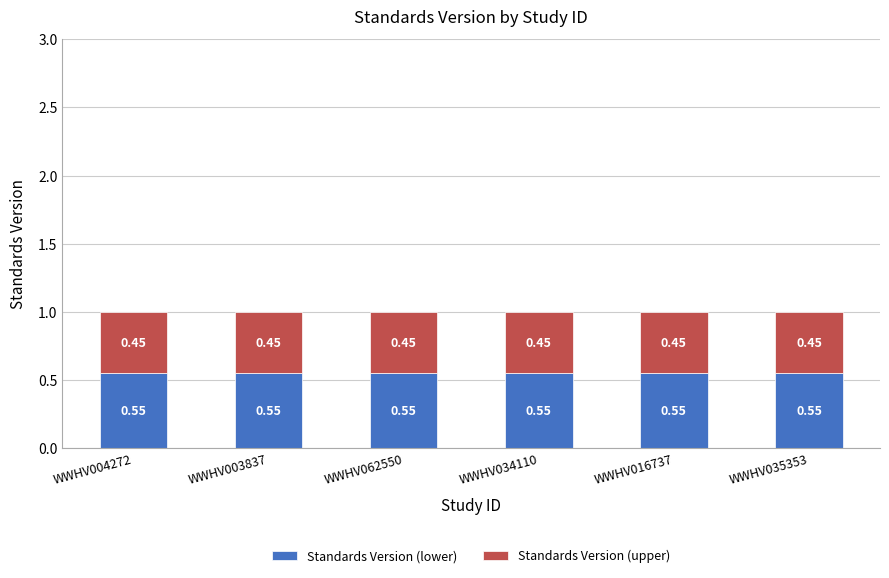

What is the sum of the Standards Version (lower) values at WWHV034110 and WWHV003837?

1.1